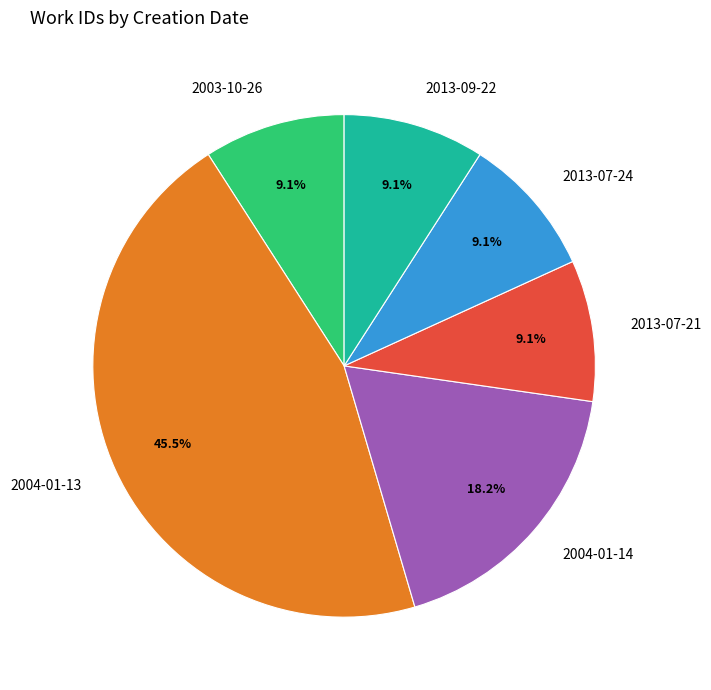

Do 2013-07-24 and 2003-10-26 together represent more than half of the pie?

No